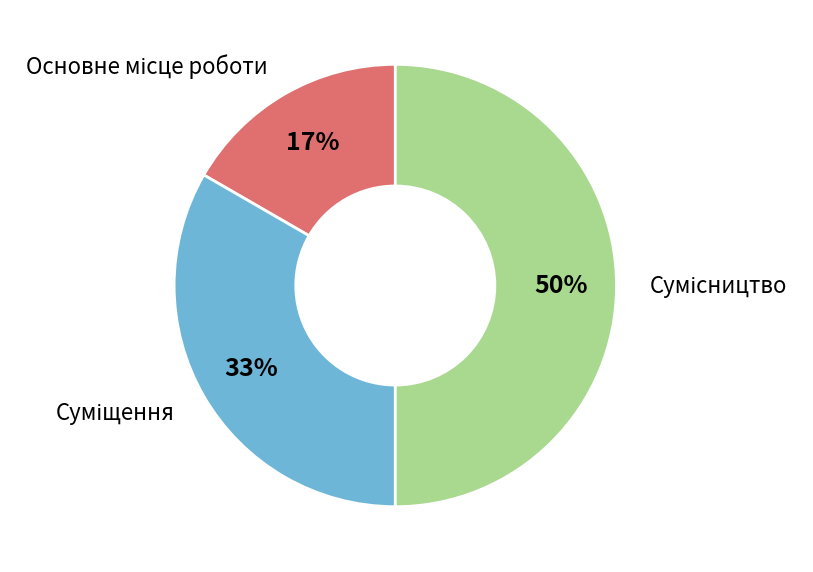

To the nearest percent, what is the average slice percentage?

33%